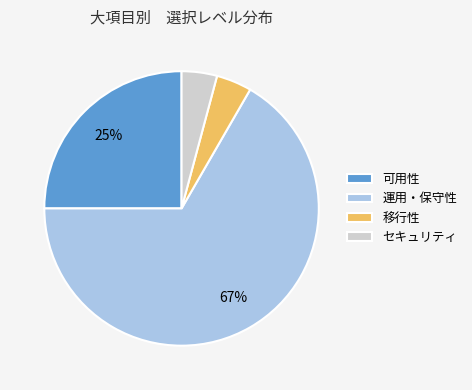

To the nearest percent, what is the difference between the largest and smallest slice percentages?

63%